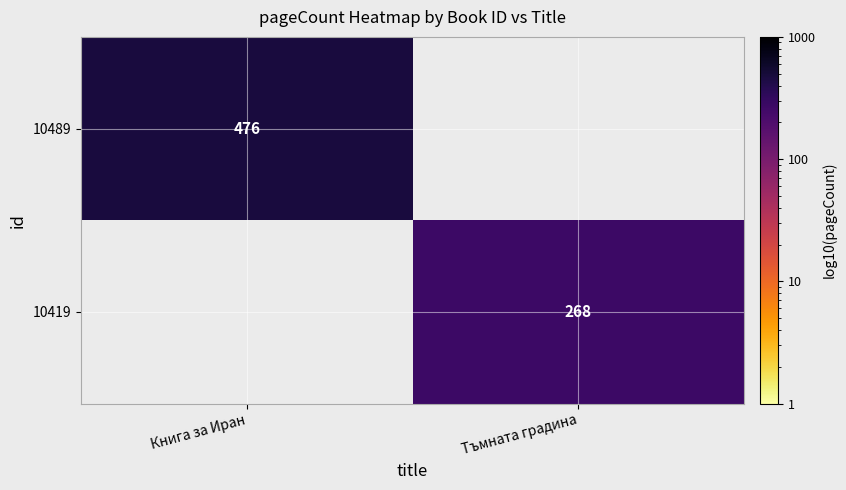

Is the value of 10419 at Тъмната градина greater than the value of 10489 at Книга за Иран?

No